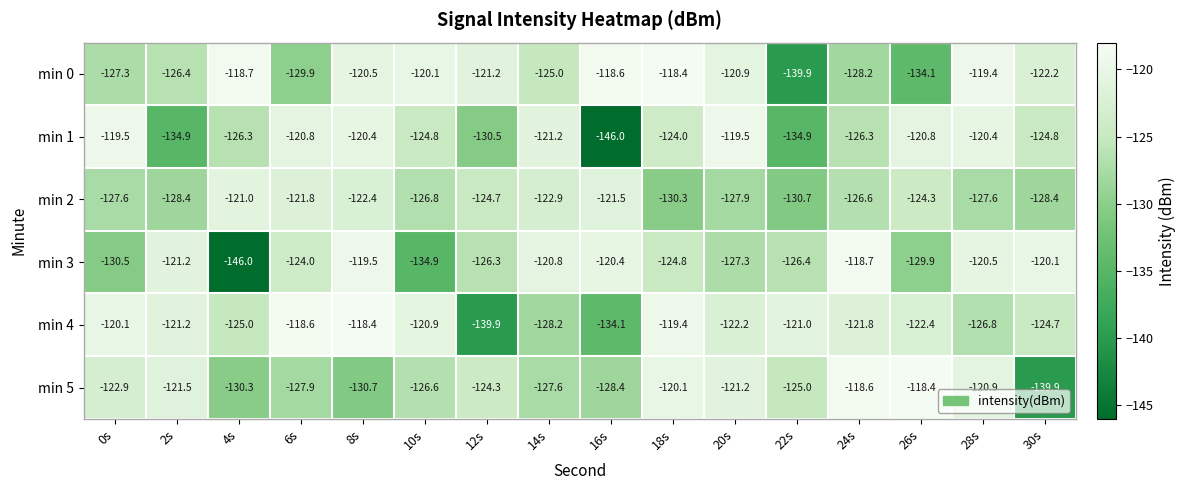

What is the approximate value of min 5 at 16s?

-128.4